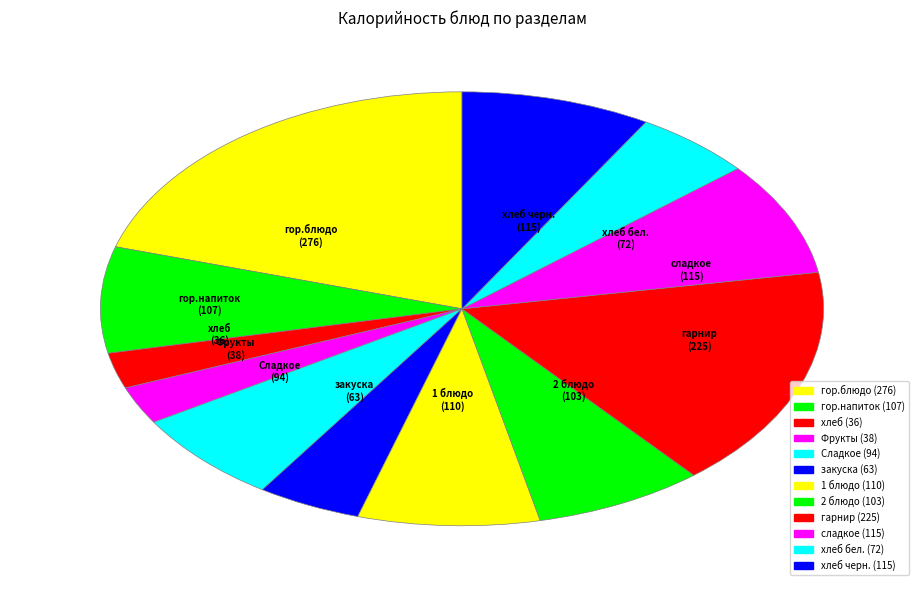

Which slice is the smallest?

хлеб